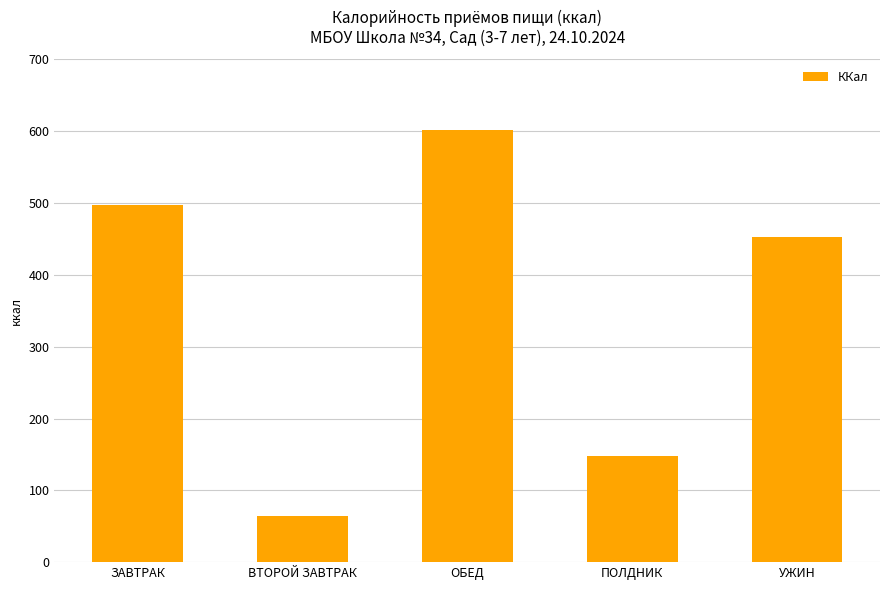

What is the label of the 2nd bar from the left?

ВТОРОЙ ЗАВТРАК